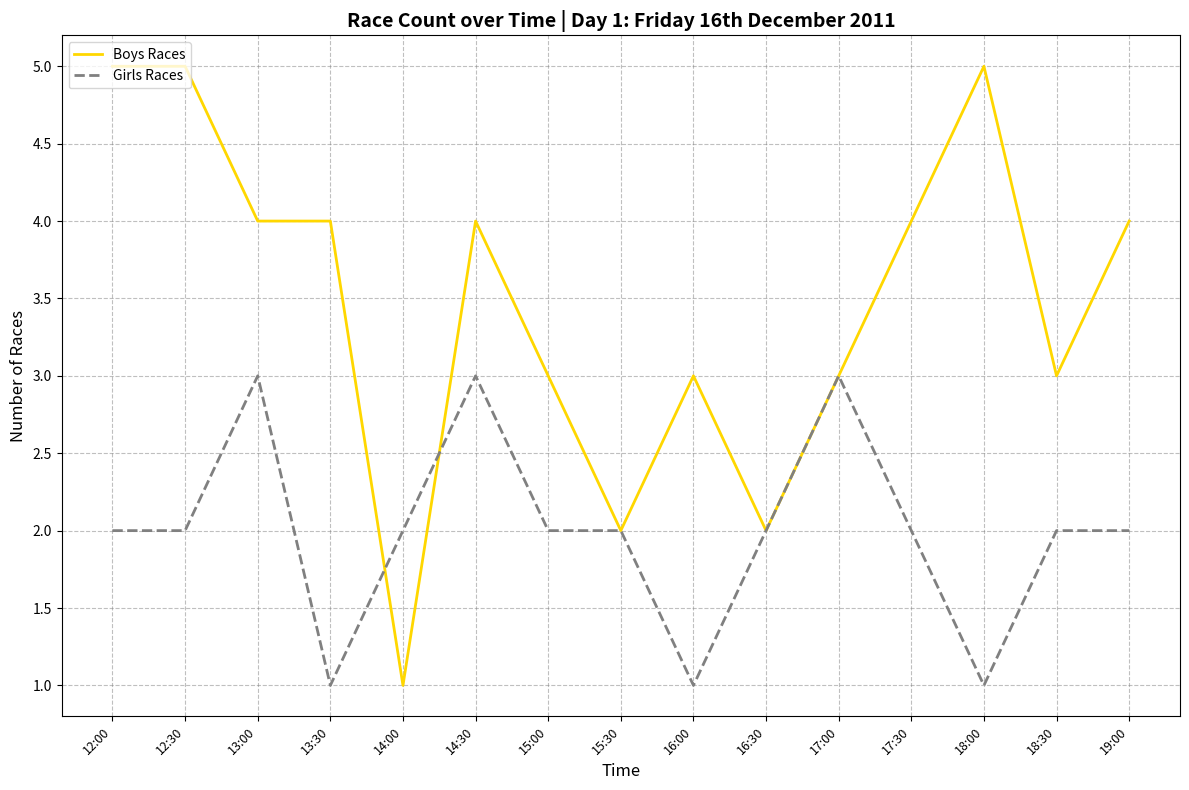

What is the maximum value shown in the chart?

5